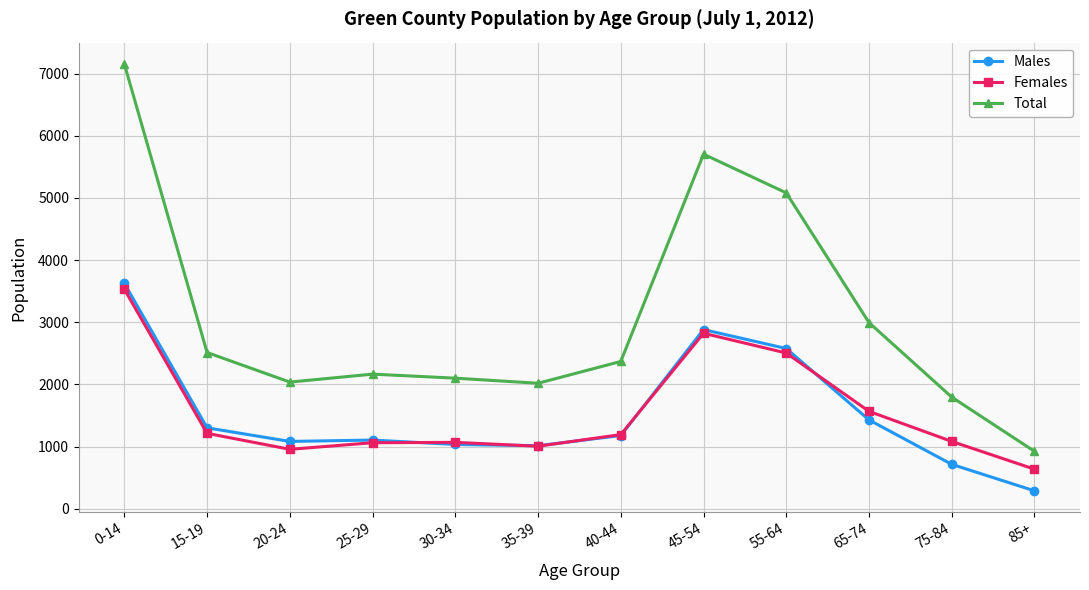

Which series changed the most between 75-84 and 85+?

Total